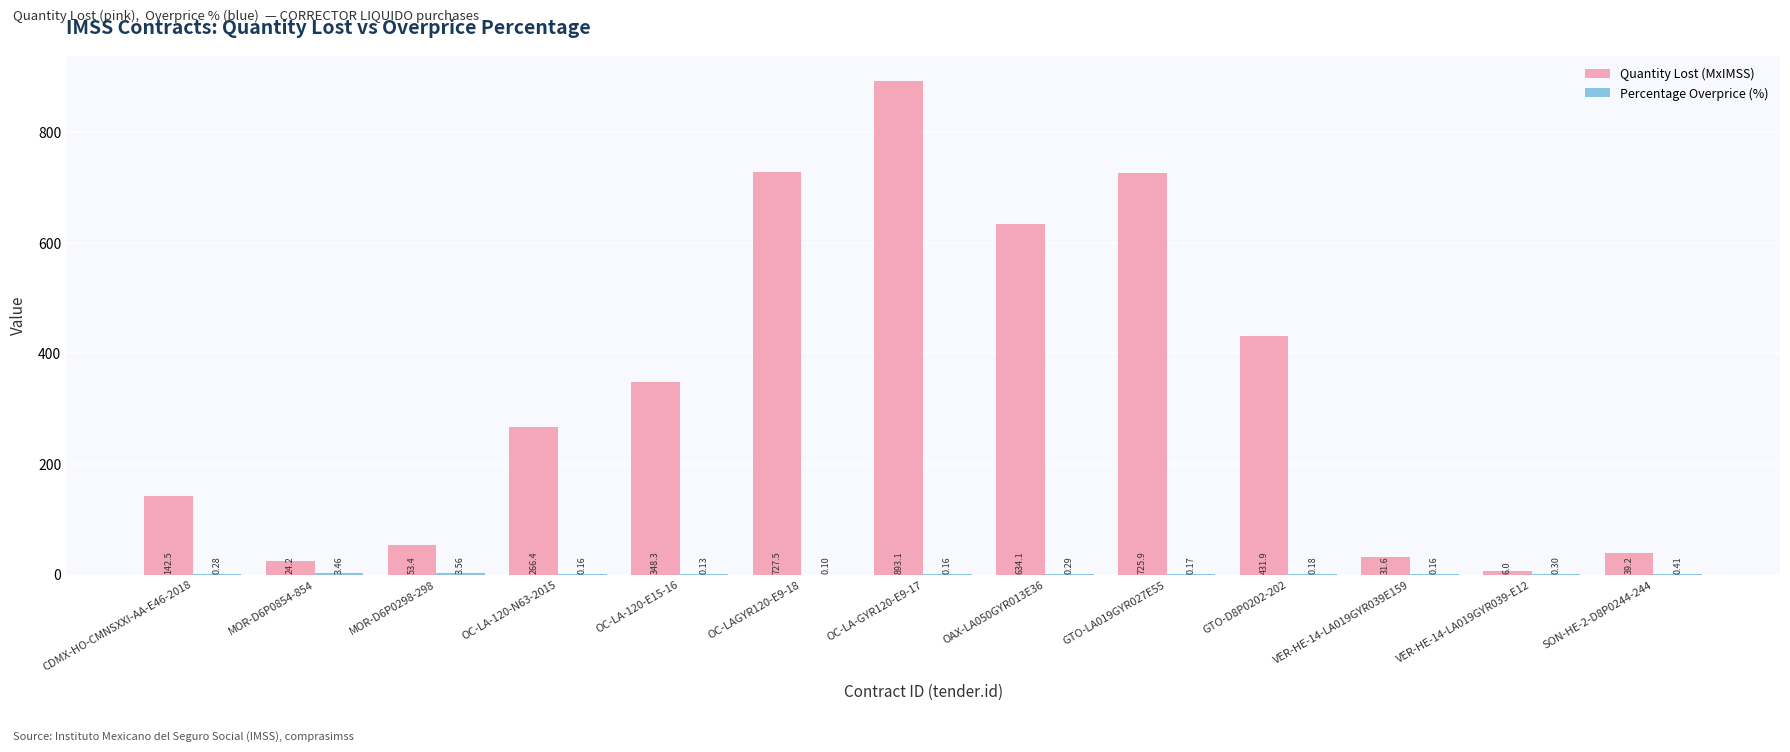

Are the bars grouped side by side (vs. stacked)?

Yes